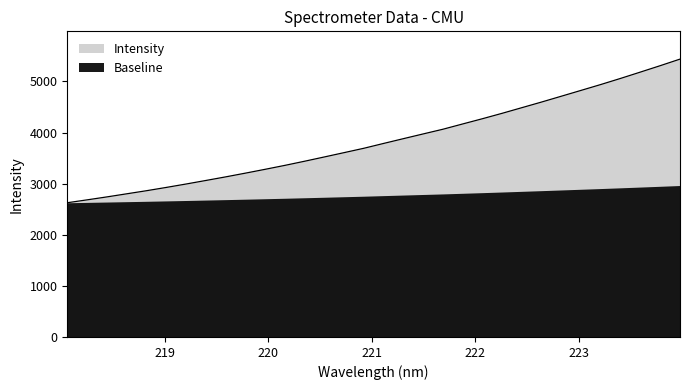

Is it true that the value at 219.2067 is 2992.9?

True